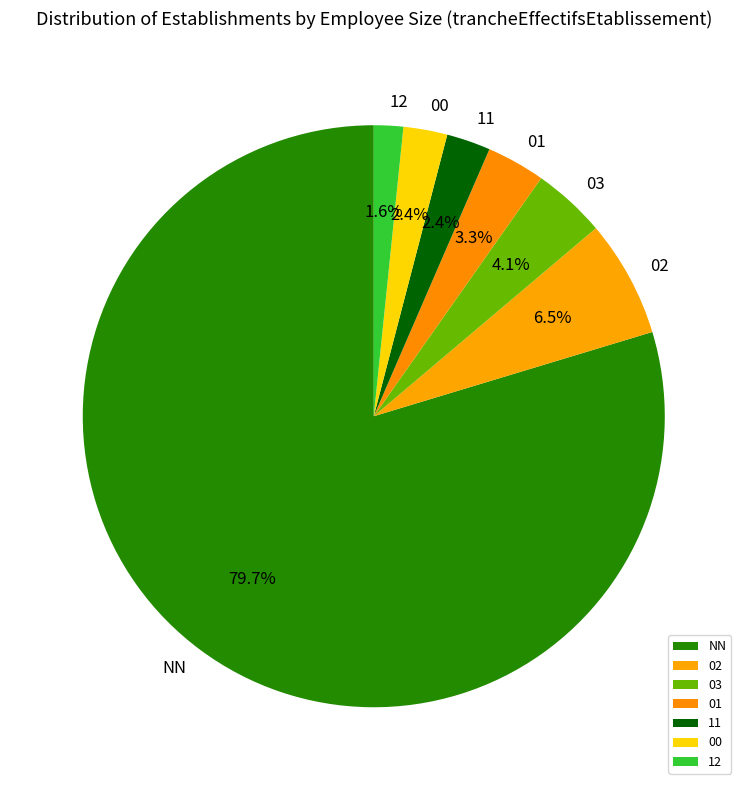

True or false: 02 accounts for 1% of the total.

False